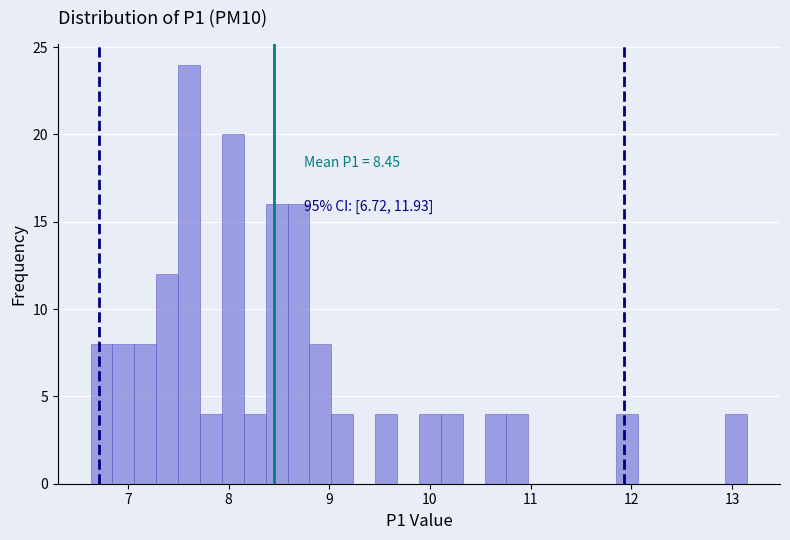

Around what value on the x-axis is the tallest bar? Give the approximate position of its centre, as read against the axis.

7.6